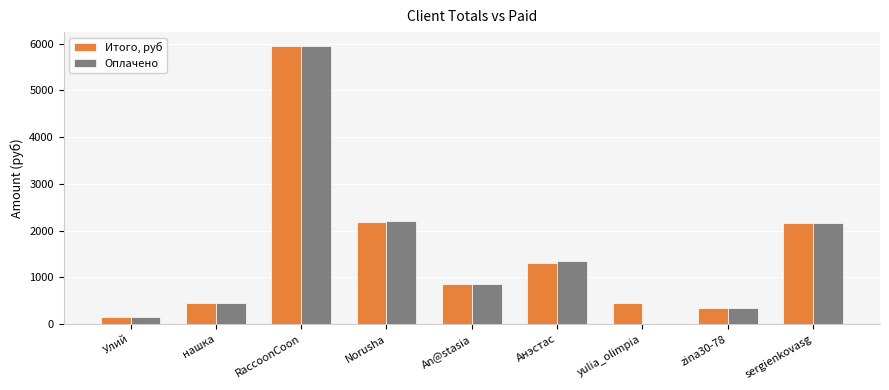

At which category is the sum across all series the highest?

RaccoonCoon